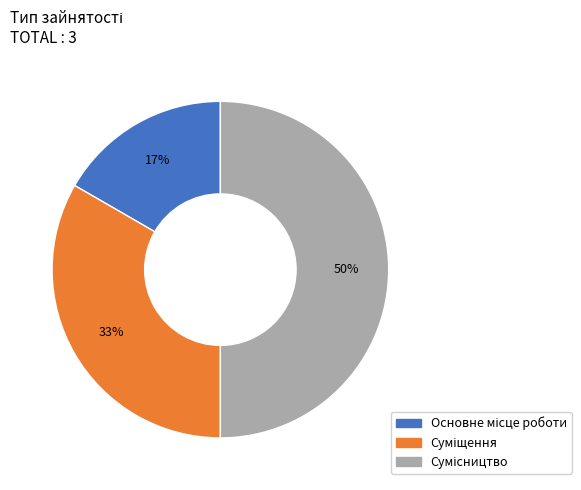

To the nearest percent, what is the difference between the largest and smallest slice percentages?

33%